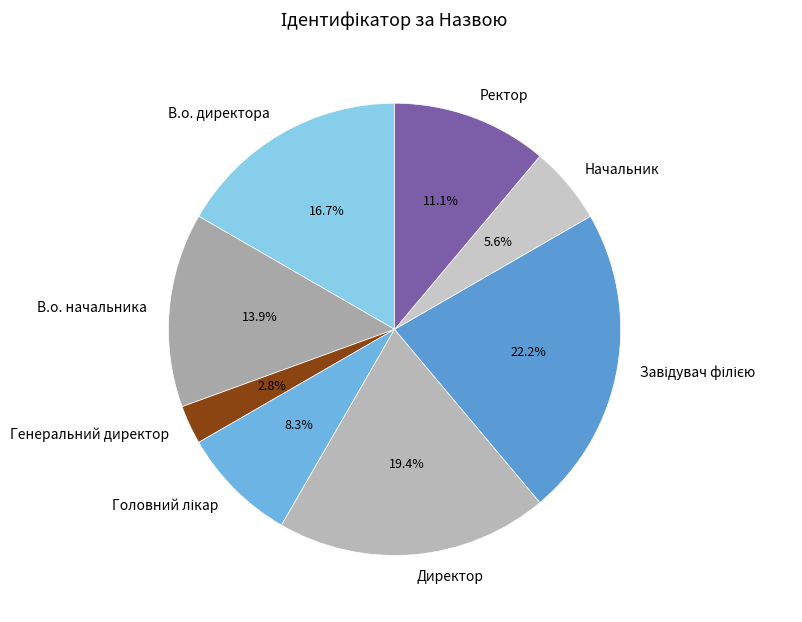

Which slice is the smallest?

Генеральний директор